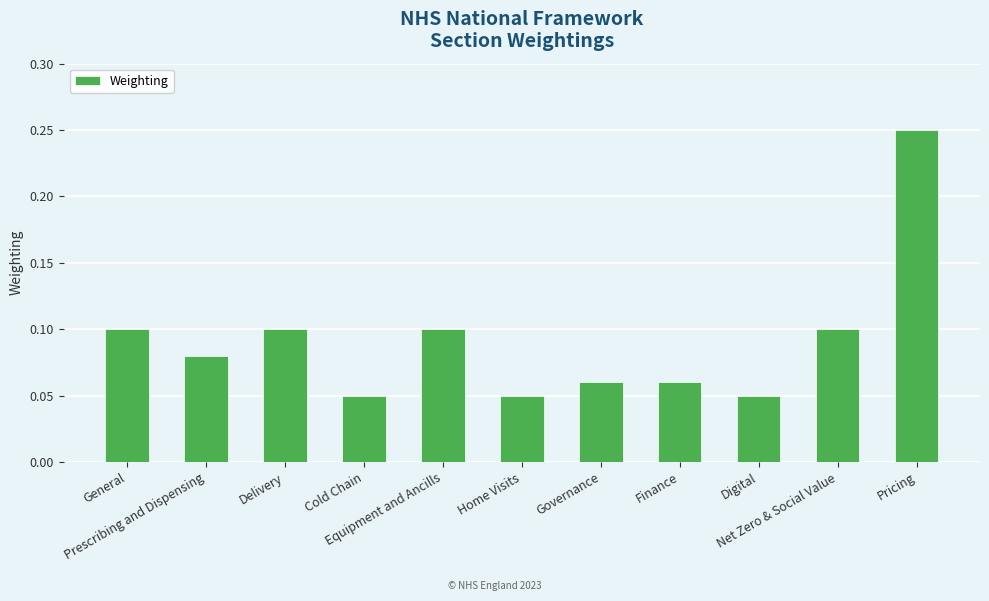

Count the values in the range 0 to 1.

11